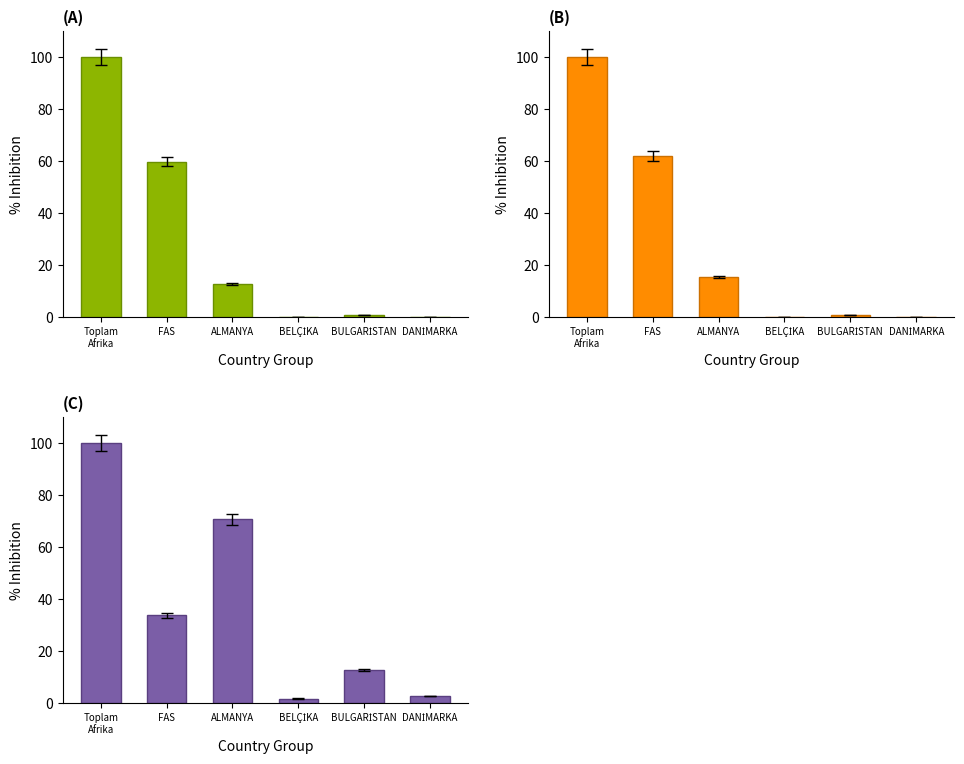

What is the average value of the MİKTAR 2023-2024 (%) series?

36.9